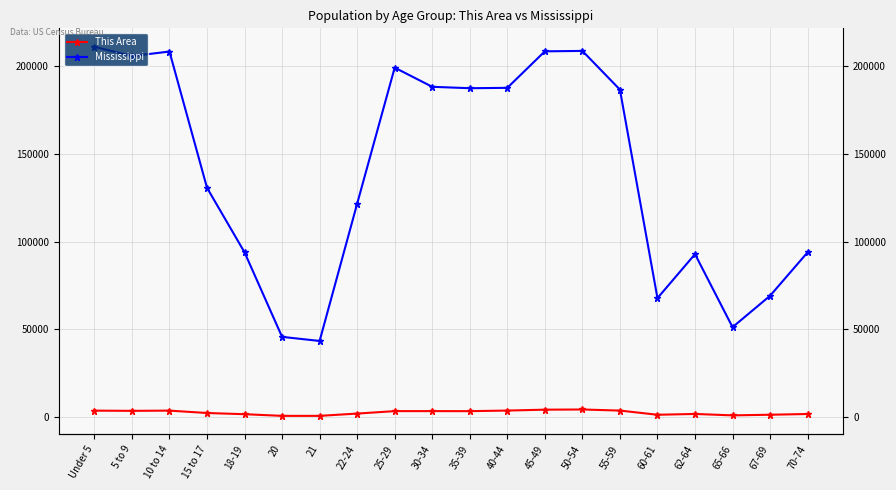

Rank the series by their average value, from lowest to highest.

This Area, Mississippi